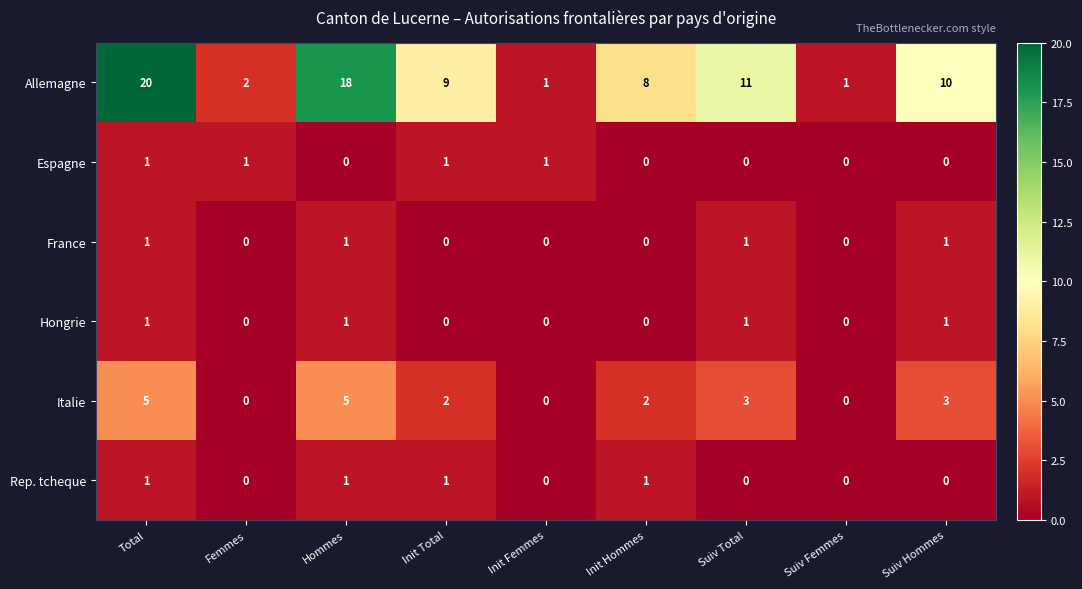

Which series has the largest total across all categories?

Allemagne